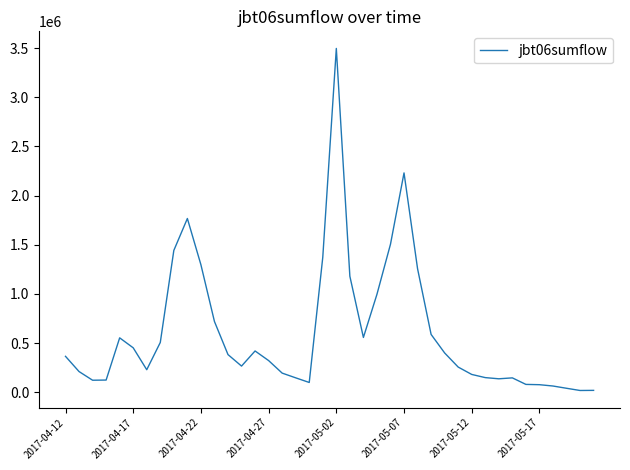

What is the difference between the maximum and minimum values?

3477833.3